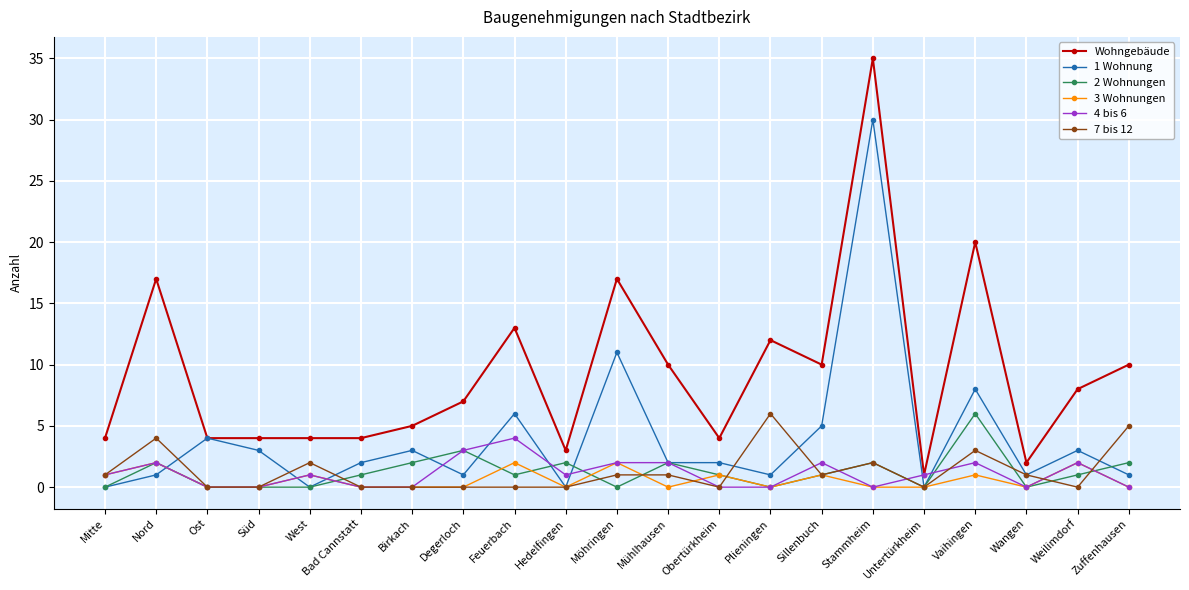

Reading left to right, what are all the values shown in this chart?

Wohngebäude: Mitte=4	Nord=17	Ost=4	Süd=4	West=4	Bad Cannstatt=4	Birkach=5	Degerloch=7	Feuerbach=13	Hedelfingen=3	Möhringen=17	Mühlhausen=10	Obertürkheim=4	Plieningen=12	Sillenbuch=10	Stammheim=35	Untertürkheim=1	Vaihingen=20	Wangen=2	Weilimdorf=8	Zuffenhausen=10
1 Wohnung: Mitte=0	Nord=1	Ost=4	Süd=3	West=0	Bad Cannstatt=2	Birkach=3	Degerloch=1	Feuerbach=6	Hedelfingen=0	Möhringen=11	Mühlhausen=2	Obertürkheim=2	Plieningen=1	Sillenbuch=5	Stammheim=30	Untertürkheim=0	Vaihingen=8	Wangen=1	Weilimdorf=3	Zuffenhausen=1
2 Wohnungen: Mitte=0	Nord=2	Ost=0	Süd=0	West=0	Bad Cannstatt=1	Birkach=2	Degerloch=3	Feuerbach=1	Hedelfingen=2	Möhringen=0	Mühlhausen=2	Obertürkheim=1	Plieningen=0	Sillenbuch=1	Stammheim=2	Untertürkheim=0	Vaihingen=6	Wangen=0	Weilimdorf=1	Zuffenhausen=2
3 Wohnungen: Mitte=1	Nord=2	Ost=0	Süd=0	West=1	Bad Cannstatt=0	Birkach=0	Degerloch=0	Feuerbach=2	Hedelfingen=0	Möhringen=2	Mühlhausen=0	Obertürkheim=1	Plieningen=0	Sillenbuch=1	Stammheim=0	Untertürkheim=0	Vaihingen=1	Wangen=0	Weilimdorf=2	Zuffenhausen=0
4 bis 6: Mitte=1	Nord=2	Ost=0	Süd=0	West=1	Bad Cannstatt=0	Birkach=0	Degerloch=3	Feuerbach=4	Hedelfingen=1	Möhringen=2	Mühlhausen=2	Obertürkheim=0	Plieningen=0	Sillenbuch=2	Stammheim=0	Untertürkheim=1	Vaihingen=2	Wangen=0	Weilimdorf=2	Zuffenhausen=0
7 bis 12: Mitte=1	Nord=4	Ost=0	Süd=0	West=2	Bad Cannstatt=0	Birkach=0	Degerloch=0	Feuerbach=0	Hedelfingen=0	Möhringen=1	Mühlhausen=1	Obertürkheim=0	Plieningen=6	Sillenbuch=1	Stammheim=2	Untertürkheim=0	Vaihingen=3	Wangen=1	Weilimdorf=0	Zuffenhausen=5